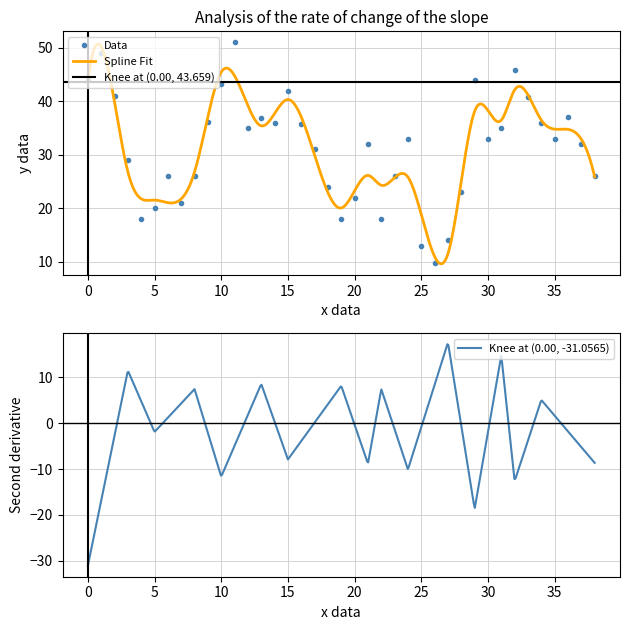

What is the highest value of the Data series?

51.0